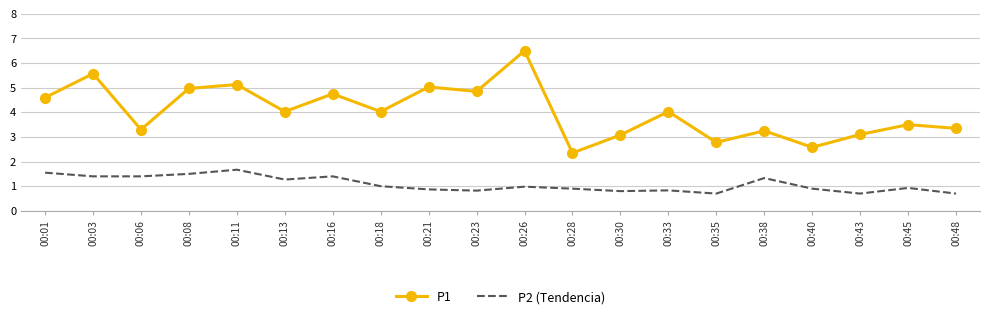

Which series has the widest spread of values?

P1